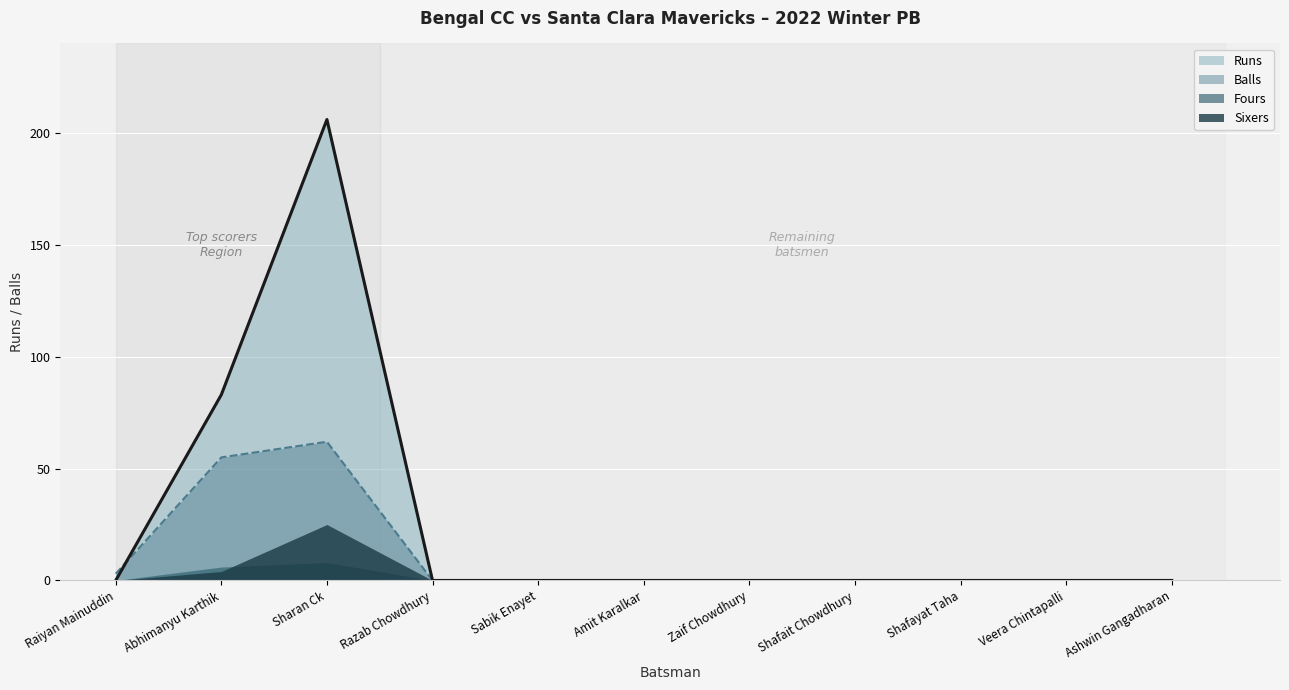

What is the label of the 3rd point from the left?

Sharan Ck